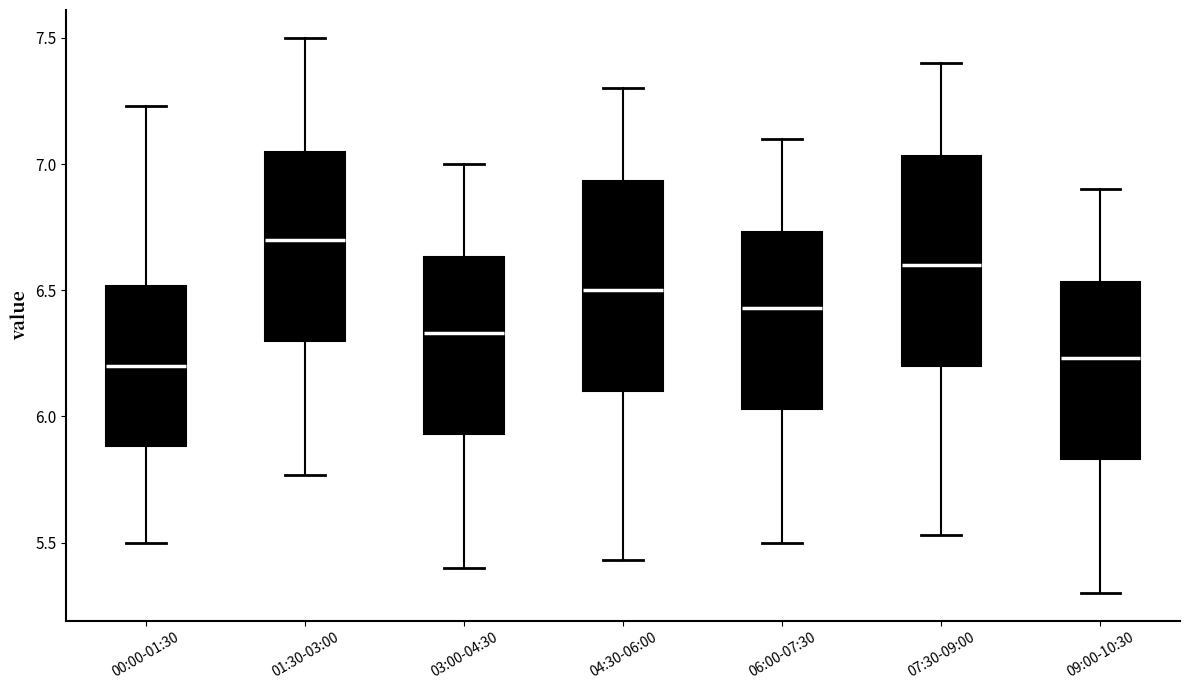

Reading left to right, transcribe this box plot: for each box, give where its median line is, the range the box spans, and where its two whiskers end, as read against the y-axis. The values are not printed on the chart, so give them approximately, as read against the axis.

00:00-01:30: median 6.20, box 5.90 to 6.50, whiskers 5.50 to 7.25
01:30-03:00: median 6.70, box 6.30 to 7.05, whiskers 5.75 to 7.50
03:00-04:30: median 6.35, box 5.95 to 6.65, whiskers 5.40 to 7.00
04:30-06:00: median 6.50, box 6.10 to 6.95, whiskers 5.45 to 7.30
06:00-07:30: median 6.45, box 6.05 to 6.75, whiskers 5.50 to 7.10
07:30-09:00: median 6.60, box 6.20 to 7.05, whiskers 5.55 to 7.40
09:00-10:30: median 6.25, box 5.85 to 6.55, whiskers 5.30 to 6.90